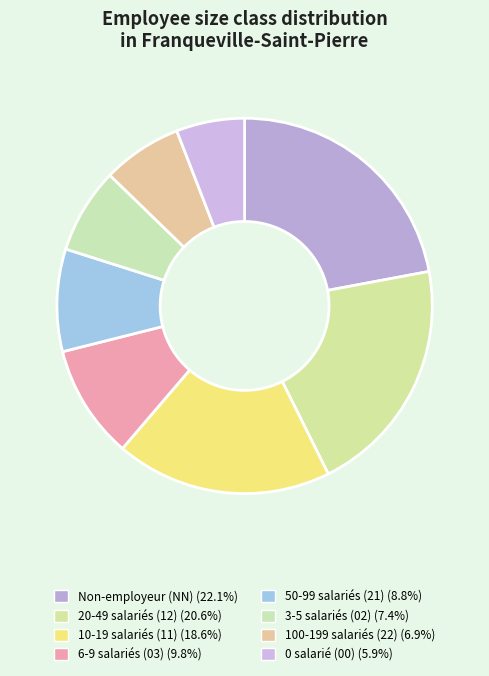

How many segments does this pie chart have?

8